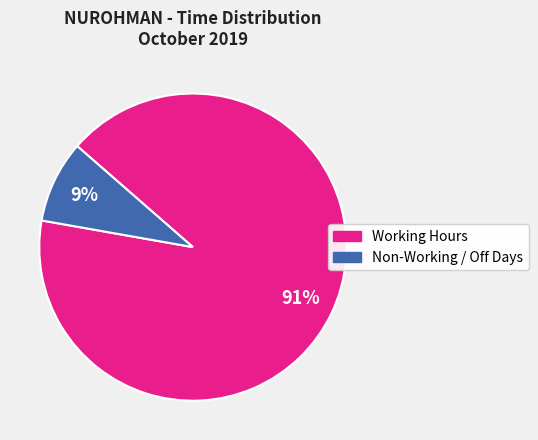

True or false: Working Hours accounts for 91% of the total.

True